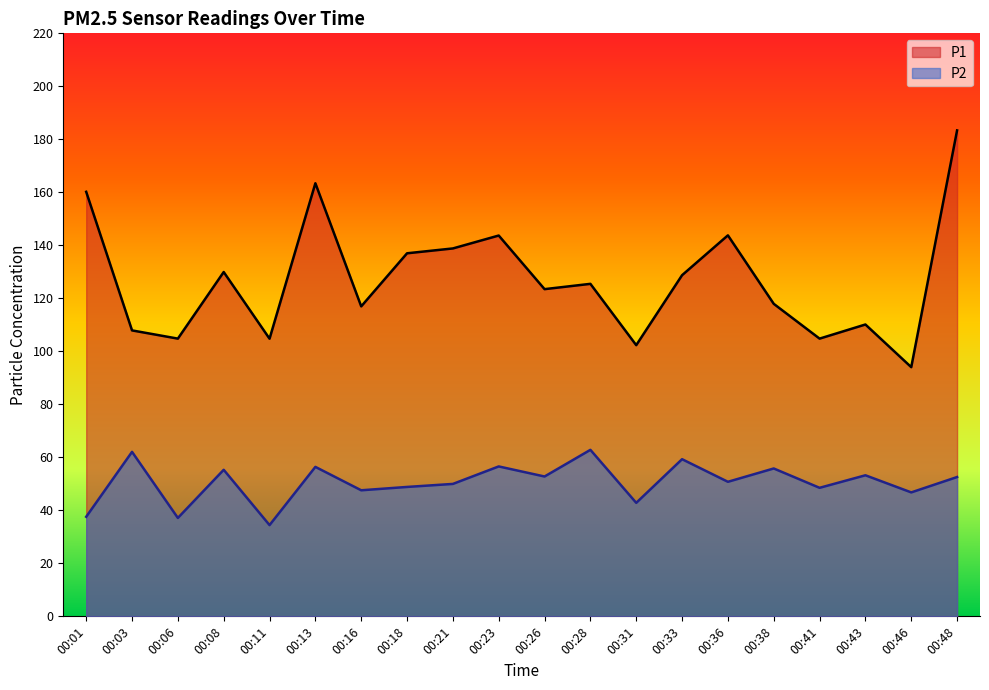

How many interior local valleys does the P1 series have?

7